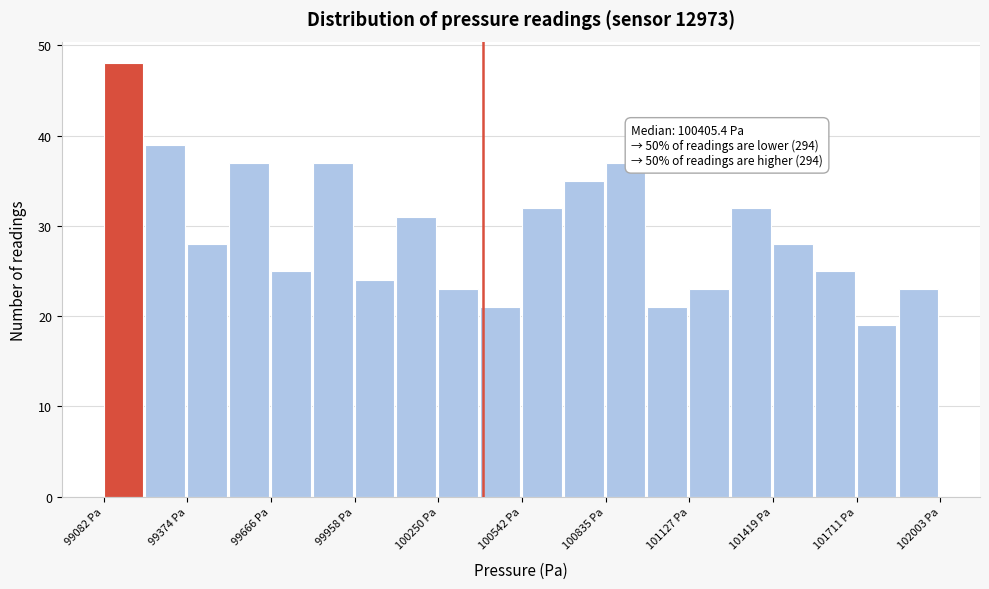

Around what value on the x-axis is the tallest bar? Give the approximate position of its centre, as read against the axis.

99150